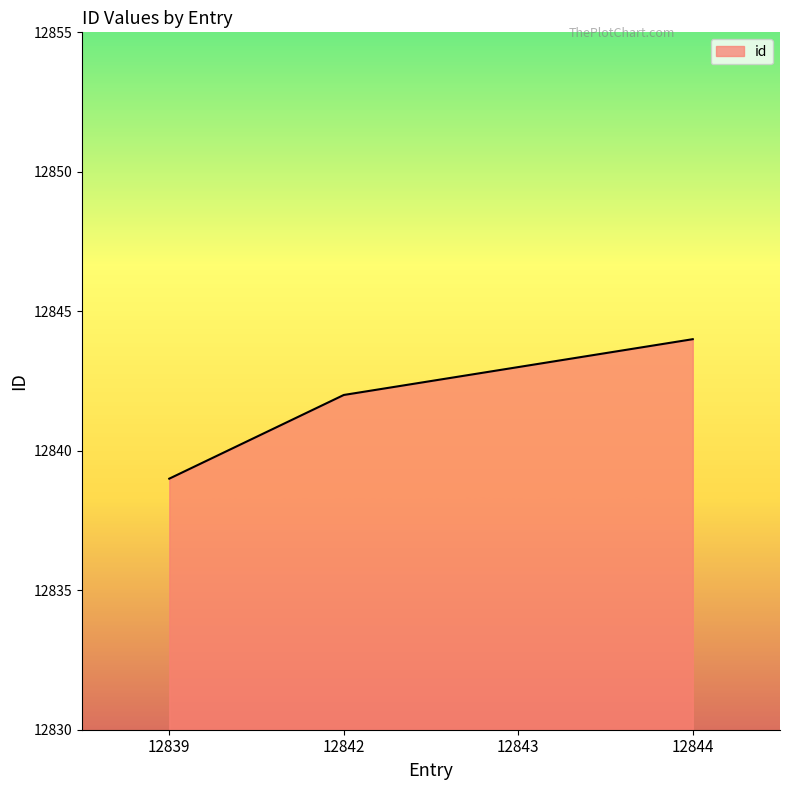

At which label is the value closest to 12841?

12842